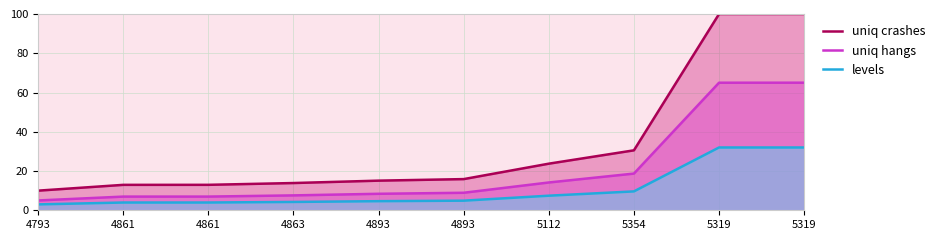

Which series has the widest spread of values?

uniq crashes